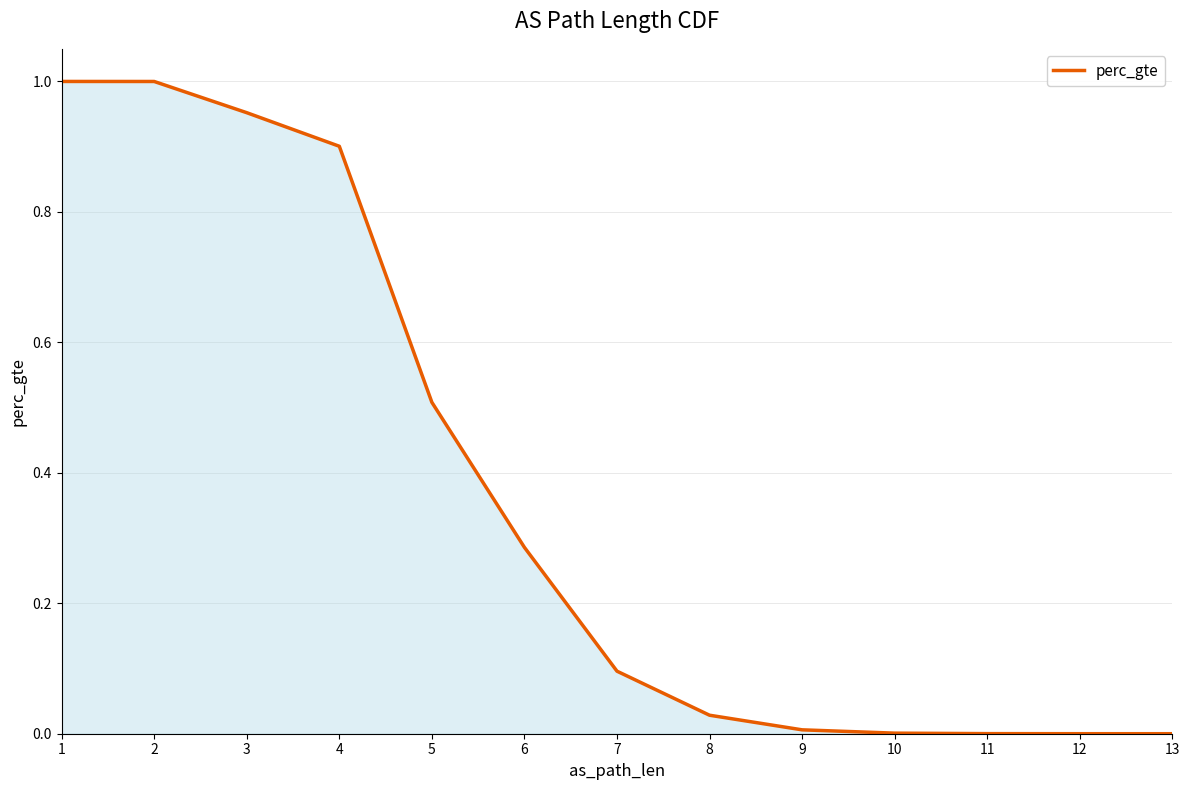

Does the chart display data point markers on the line(s)?

No